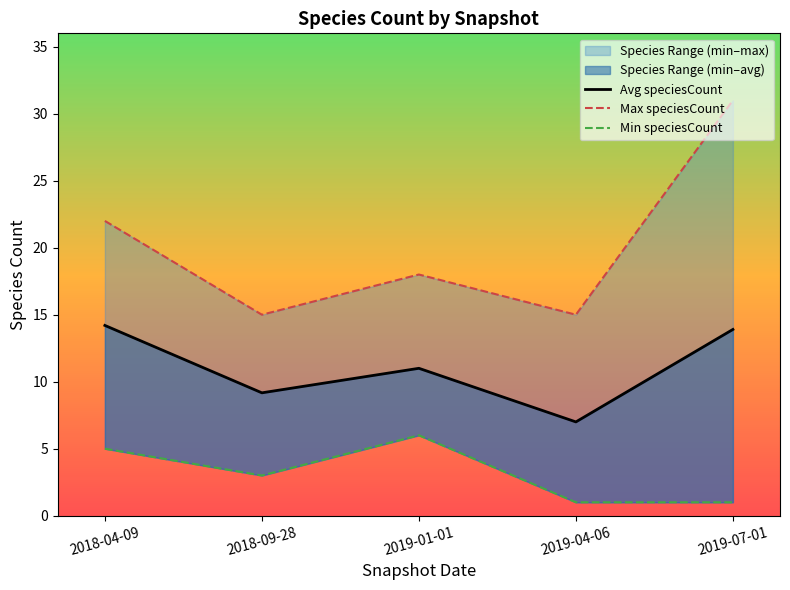

Is it true that Min speciesCount equals 8.7 at 2018-04-09?

False